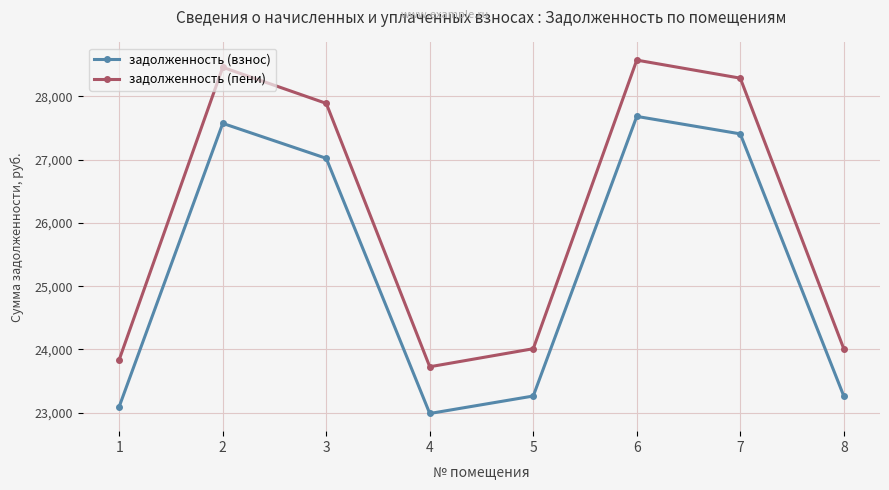

At which category does задолженность (пени) reach its first local valley?

4